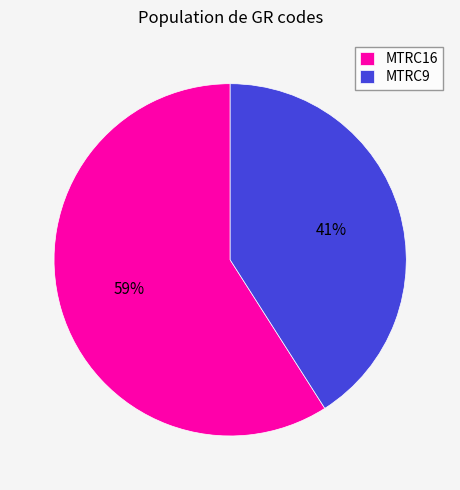

The MTRC16 slice represents 59% of the pie. True or false?

True